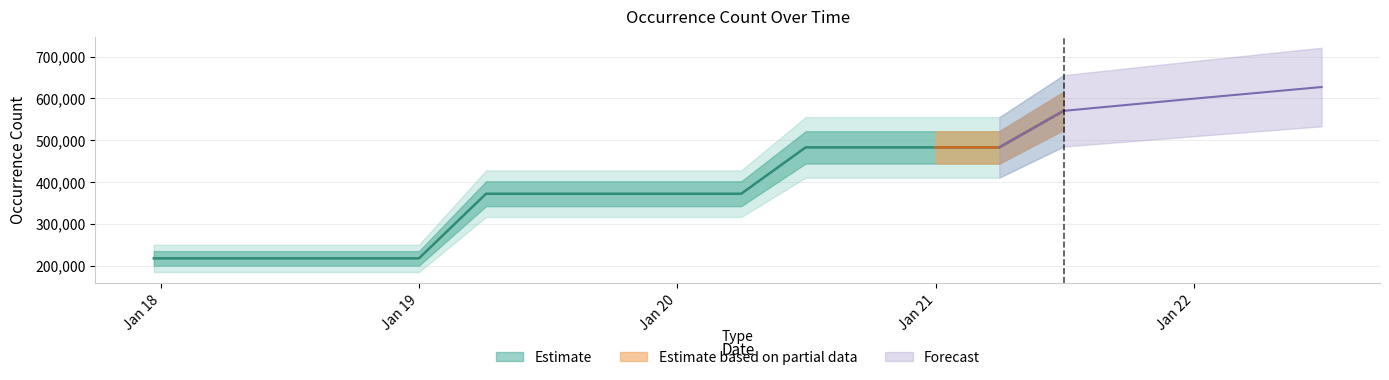

What is the ratio of the value at Jan 20 to the value at Jan 21?

0.8